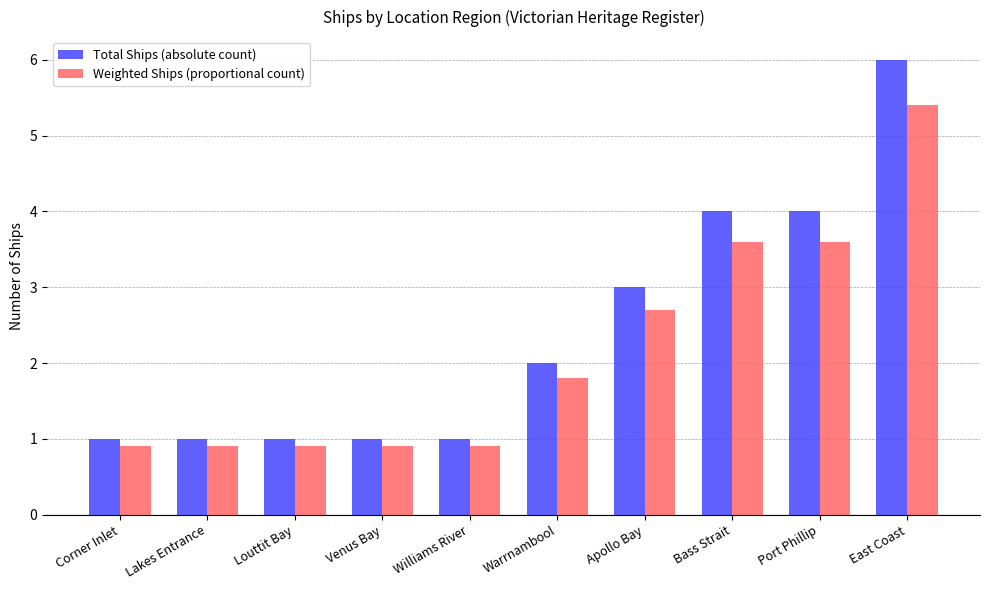

Between Williams River and Port Phillip, which series saw the biggest shift?

Total Ships (absolute count)